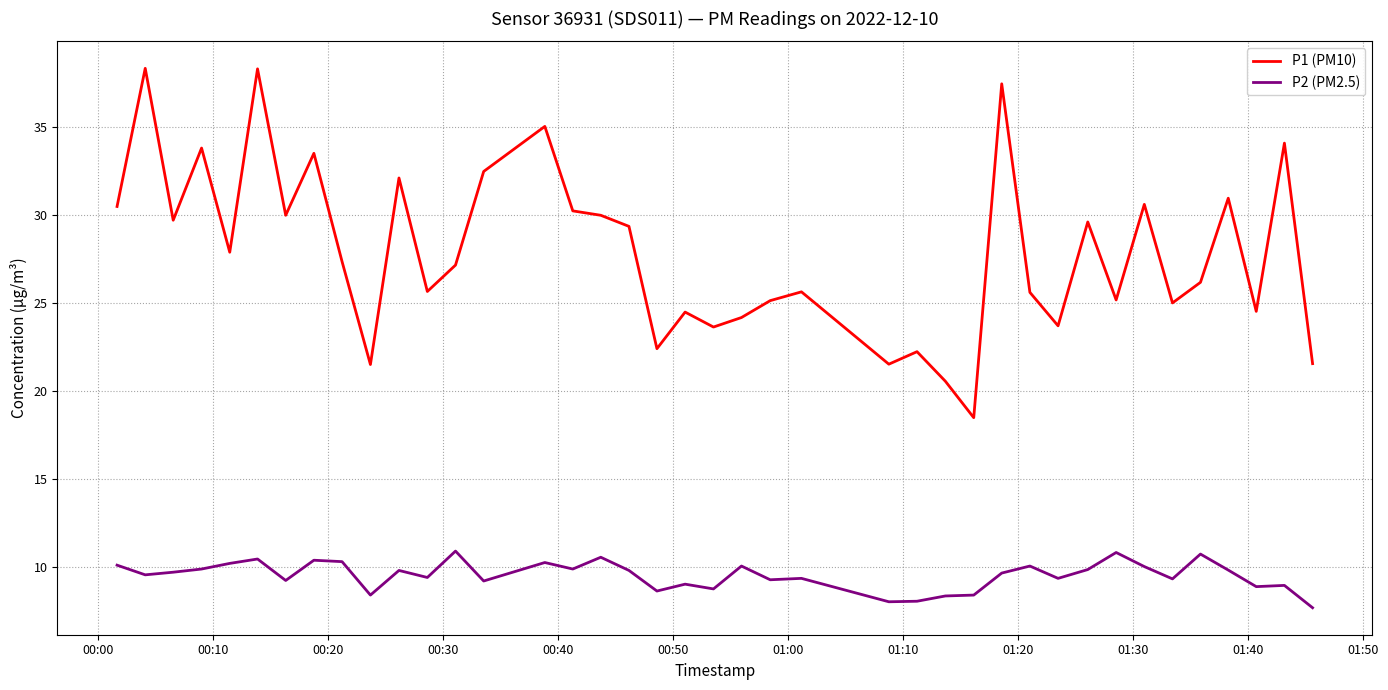

What is the greatest value displayed?

38.3